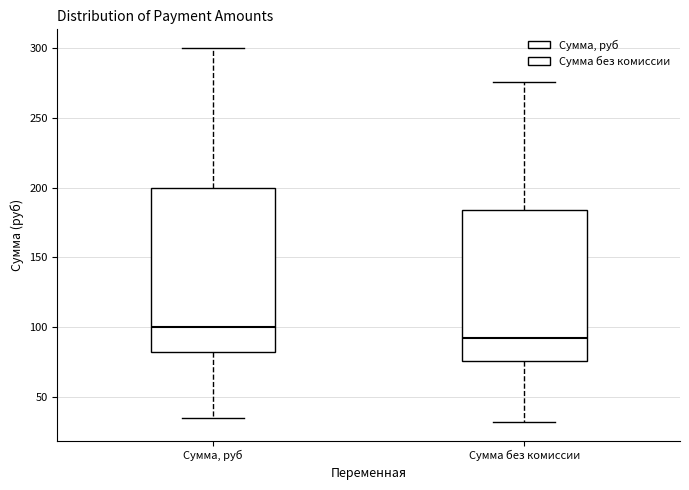

Where does the lower whisker of the box for Сумма, руб end on the y-axis? The values are not printed on the chart, so give them approximately, as read against the axis.

35